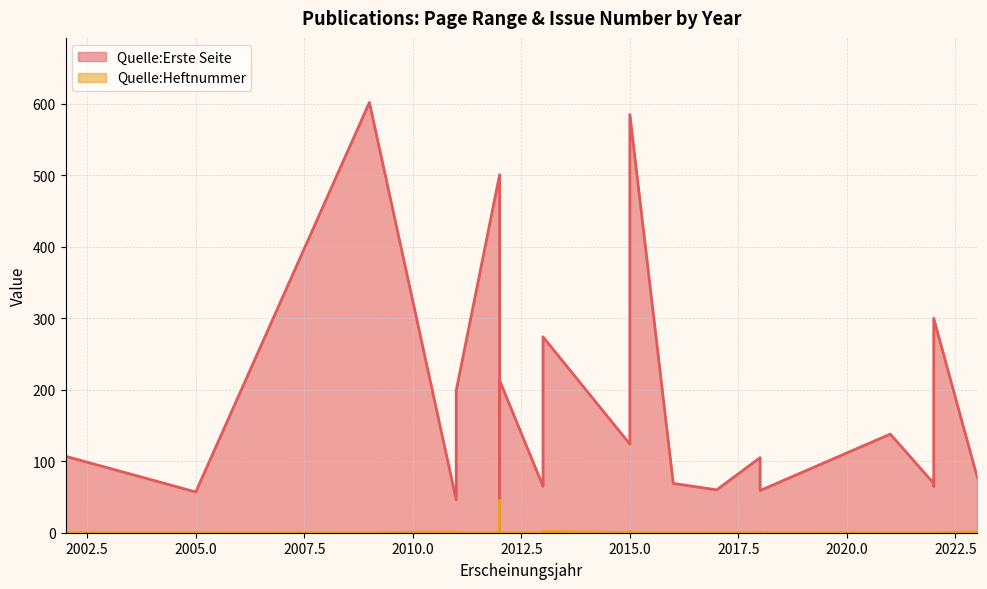

How many interior local peaks does the Quelle:Erste Seite series have?

8